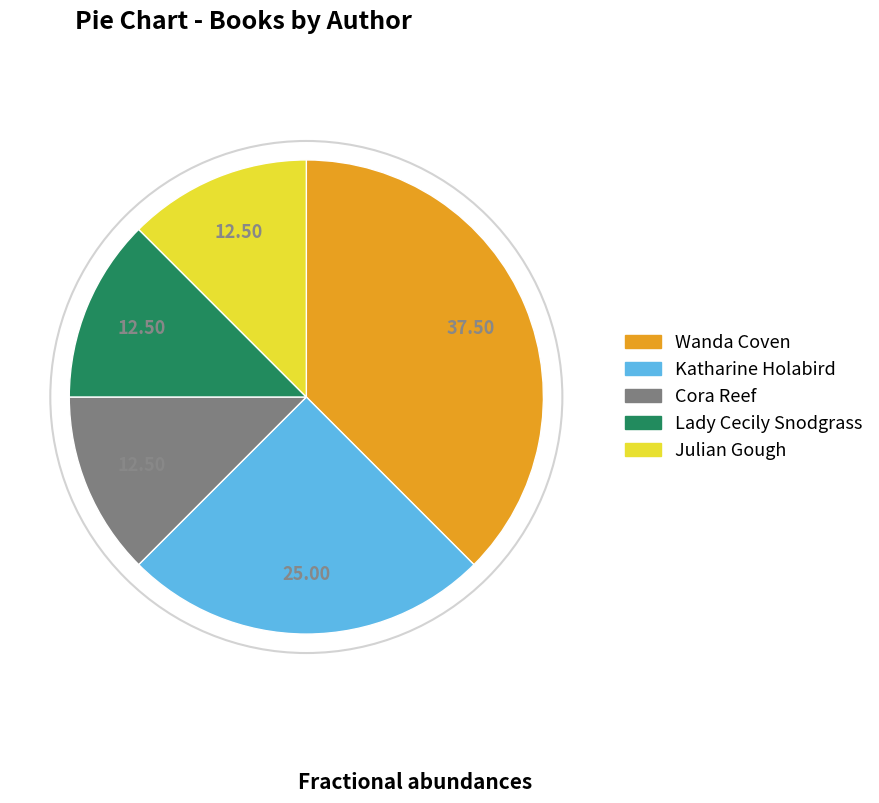

Is there a majority slice in this chart?

No